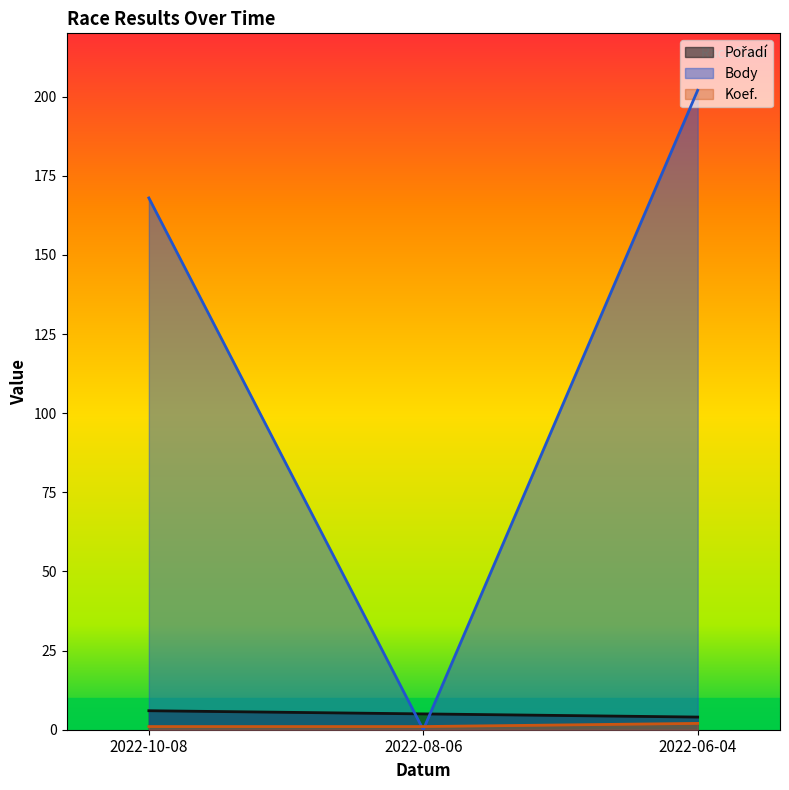

Which series has the largest total across all categories?

Body